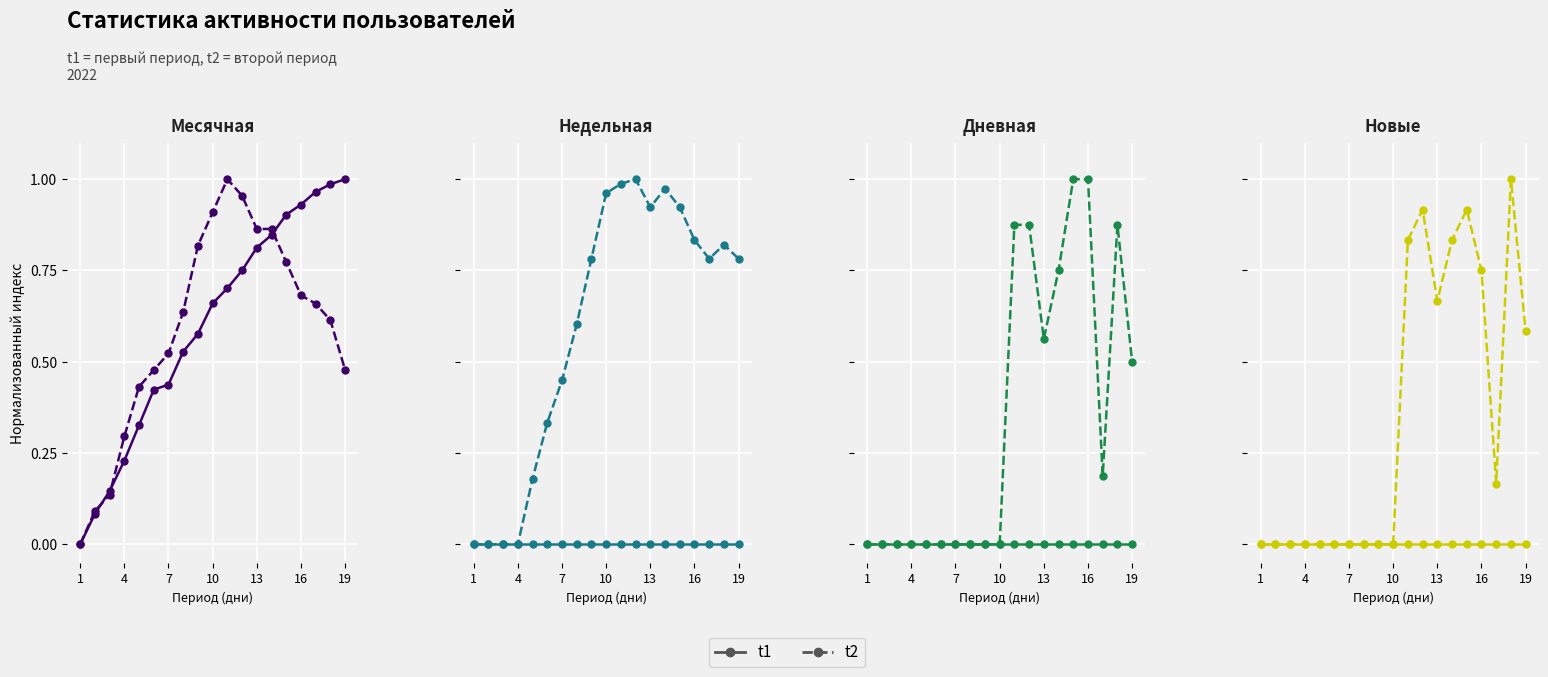

Which series changed the most between 7 and 18?

t2